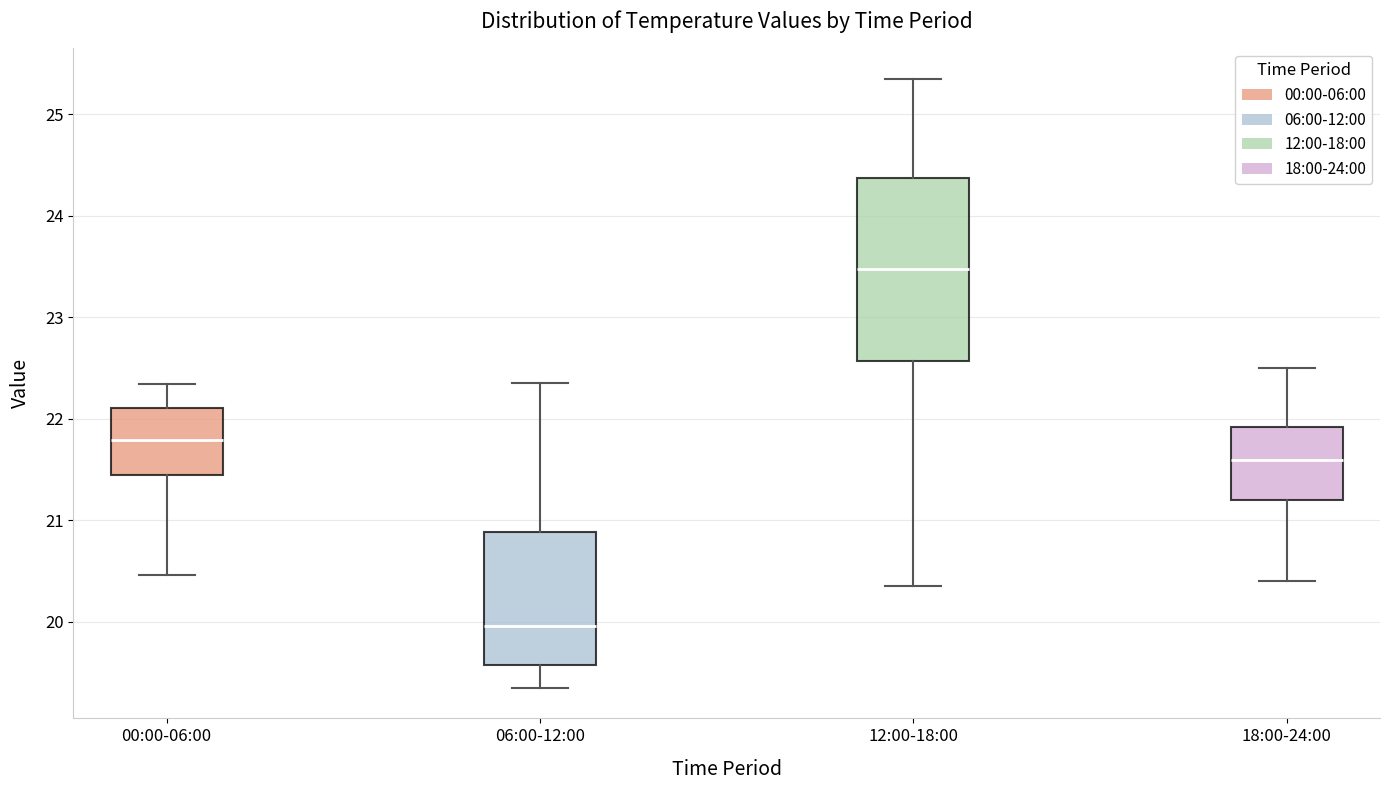

Where does the median line of the box for 18:00-24:00 sit on the y-axis? The values are not printed on the chart, so give them approximately, as read against the axis.

21.6